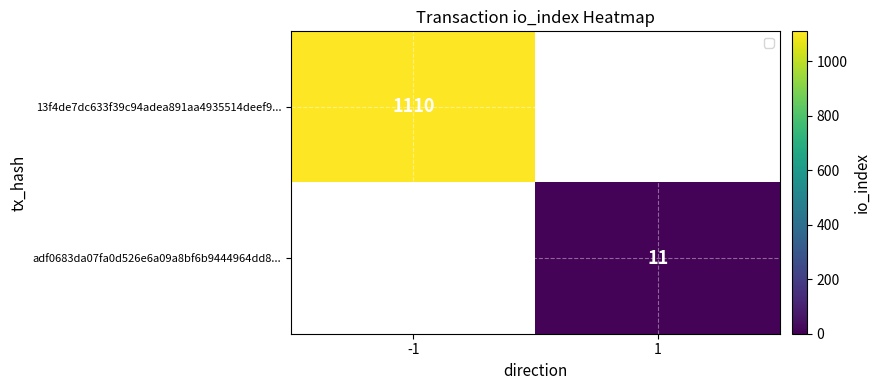

Is it true that adf0683da07fa0d526e6a09a8bf6b9444964dd8... equals 3 at 1?

False